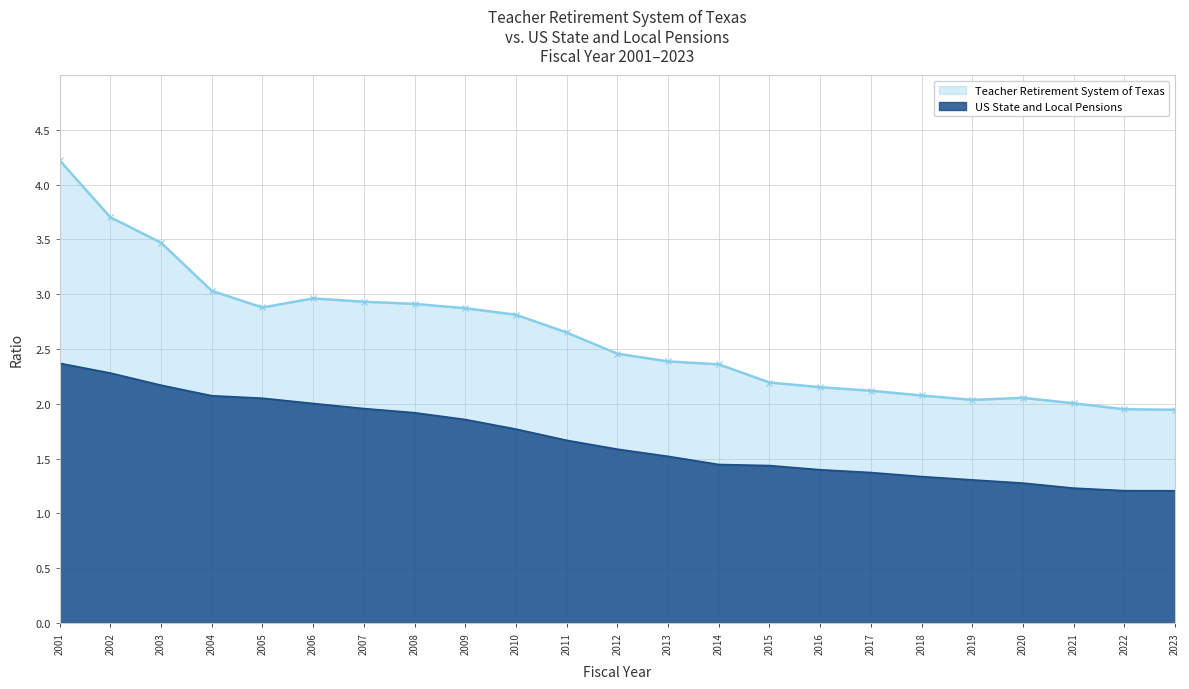

Is it true that US State and Local Pensions equals 2.4 at 2001?

True